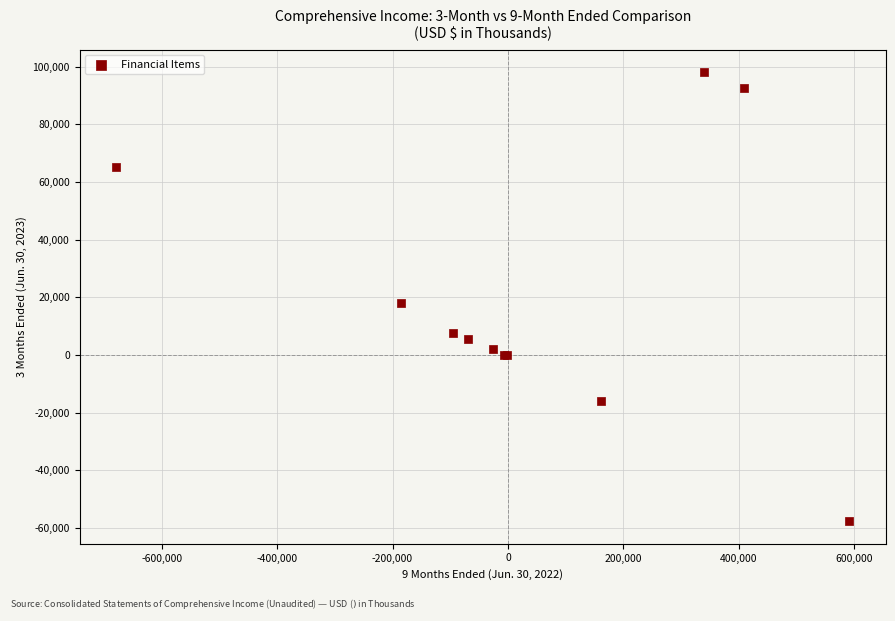

What Y value in the scatter plot is closest to 20204?

17885